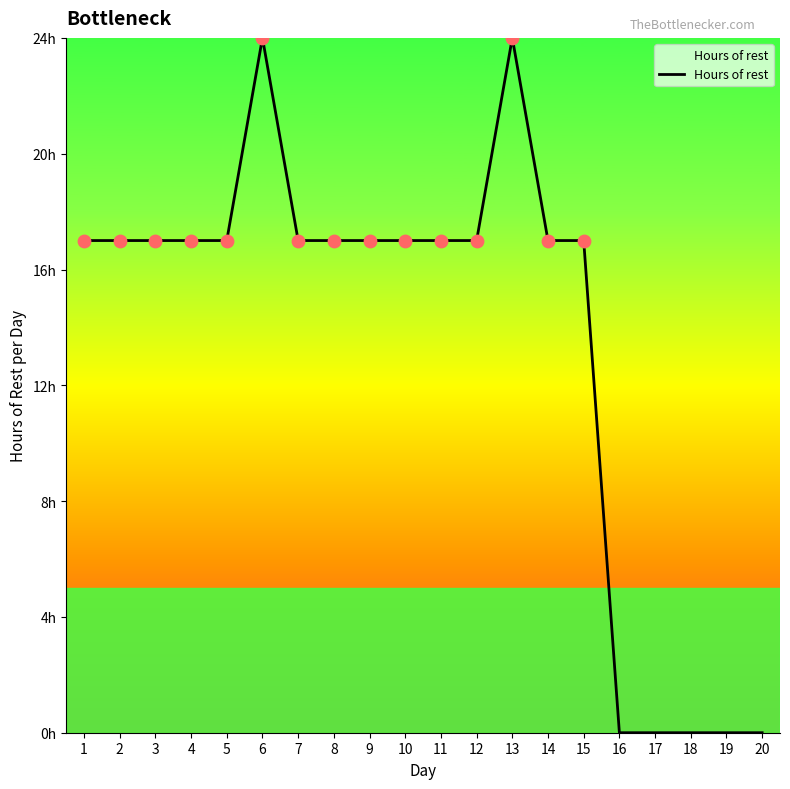

What is the change in value from 1 to 13?

+7